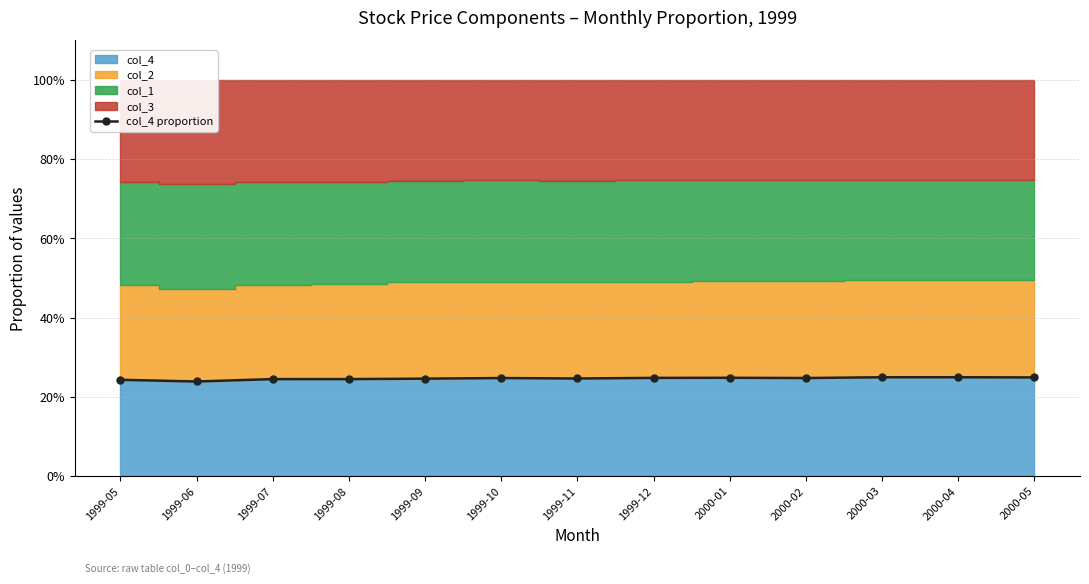

What is the smallest value displayed?

23.9